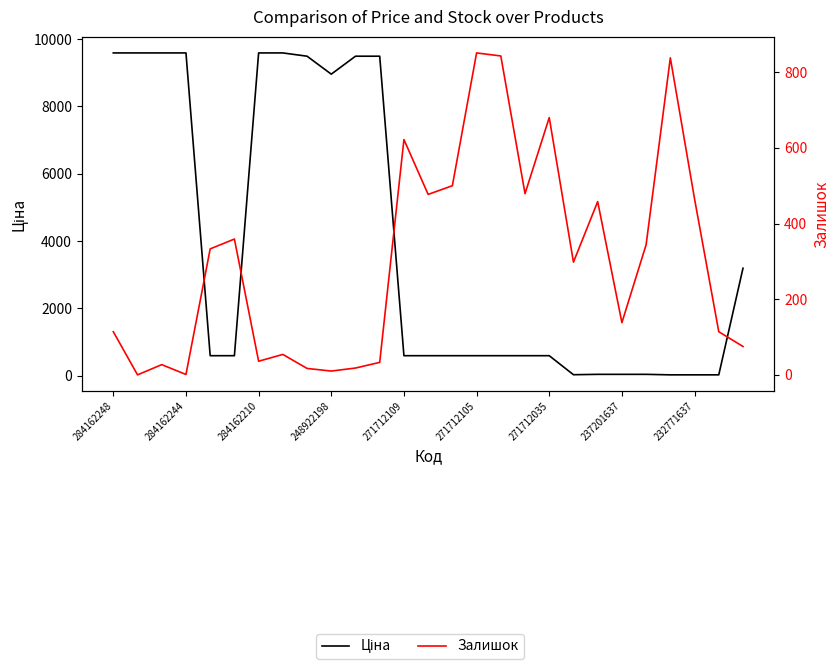

Which series has the widest spread of values?

Ціна